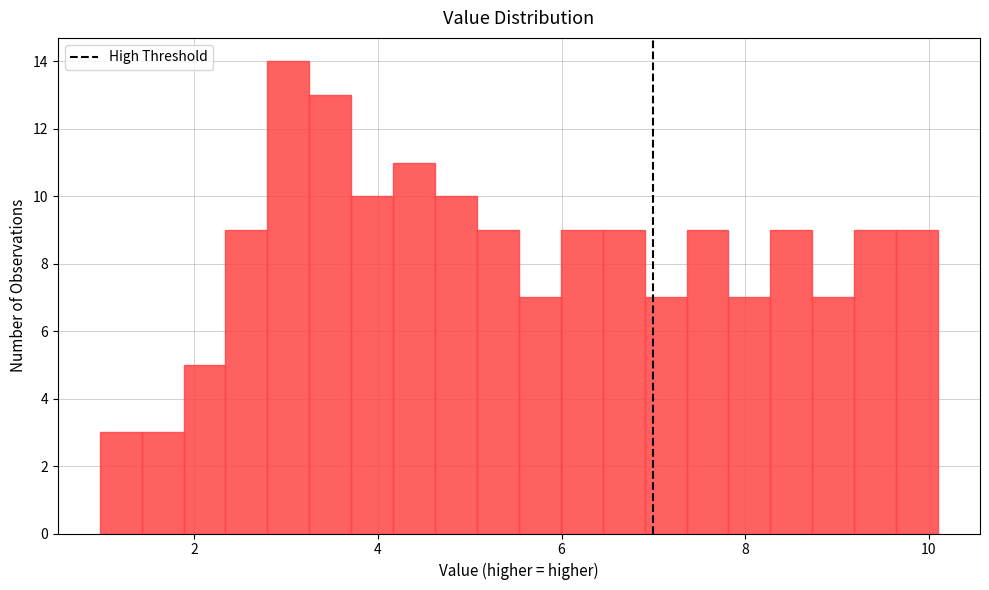

Around what value on the x-axis is the tallest bar? Give the approximate position of its centre, as read against the axis.

3.0